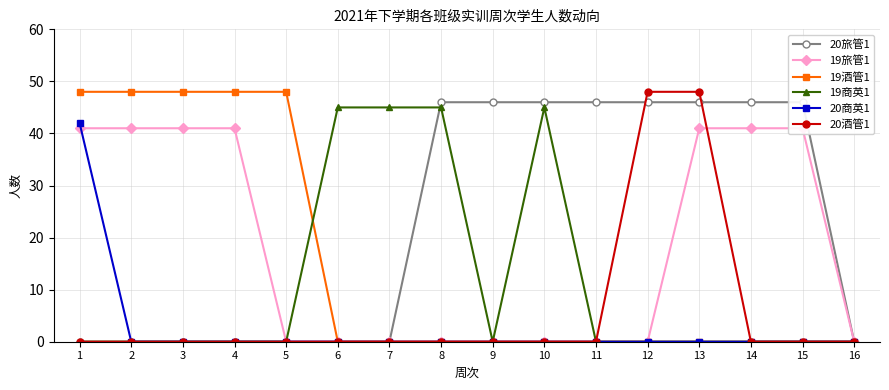

How many interior local peaks does the 19商英1 series have?

1